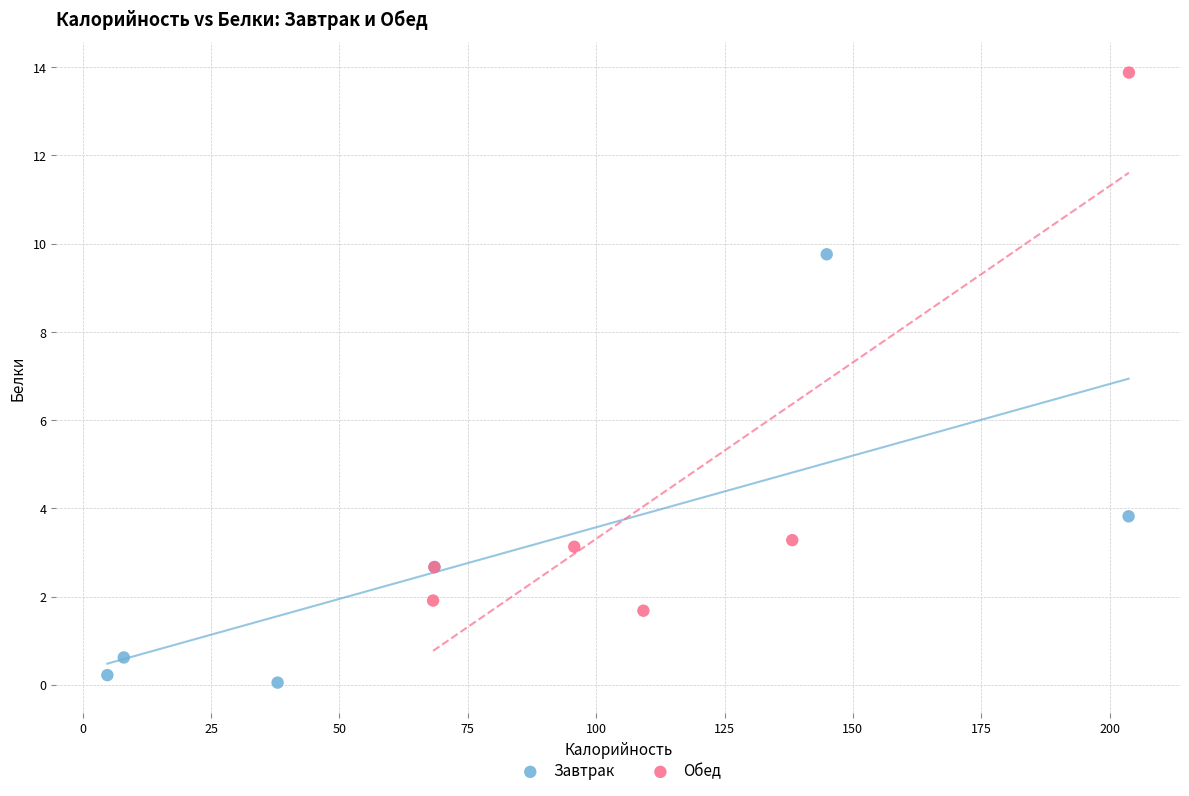

Which series reaches the maximum Y coordinate?

Обед